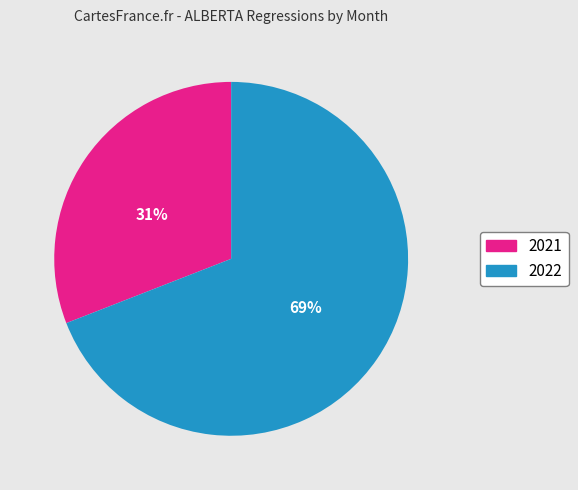

Is there a majority slice in this chart?

Yes